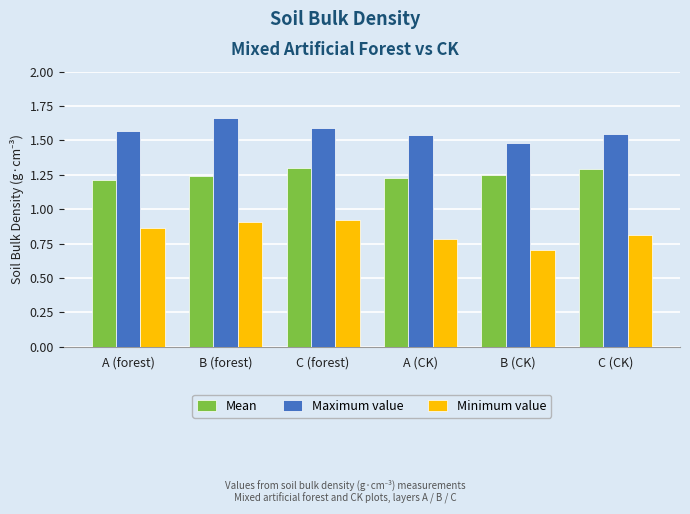

At which label is Minimum value closest to 0?

B (CK)